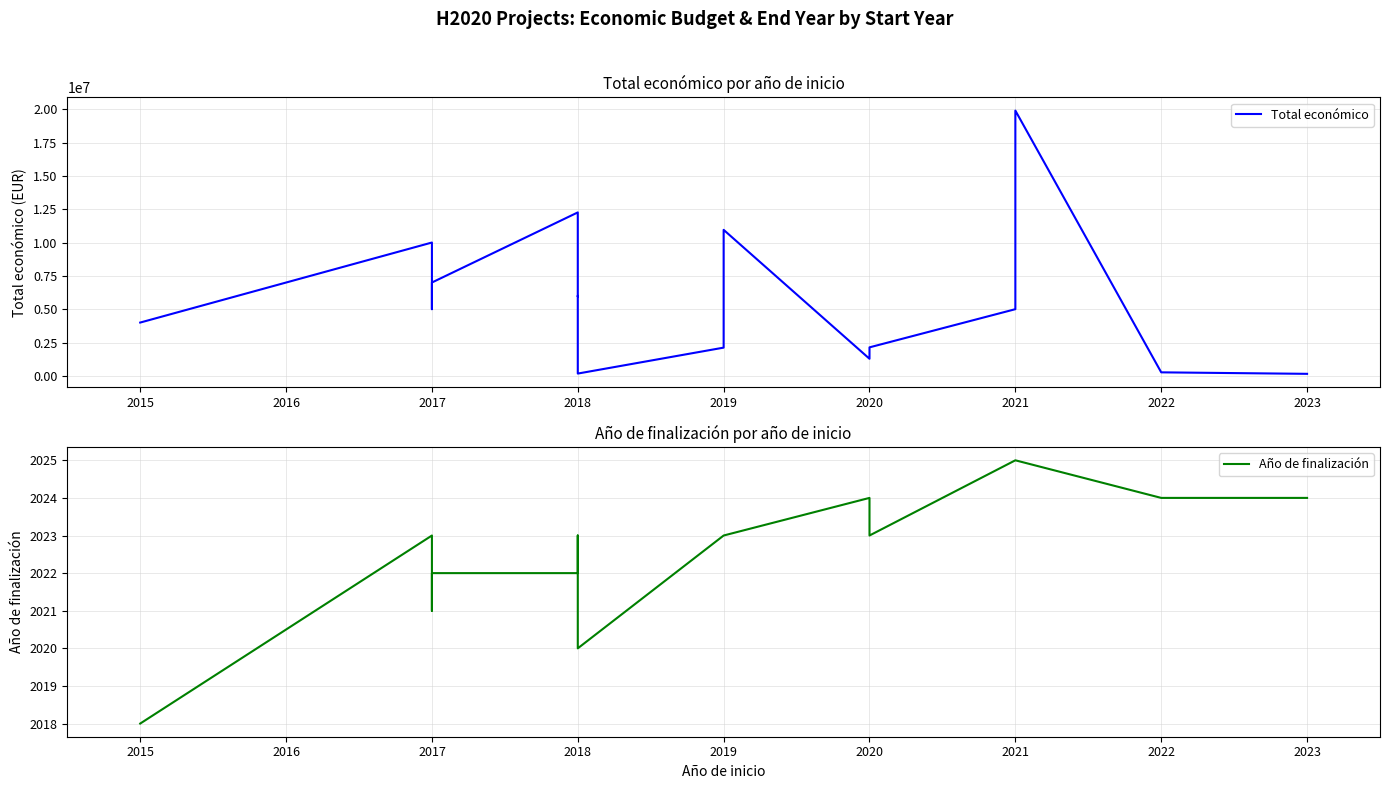

Is this an area chart (filled region under the line)?

No